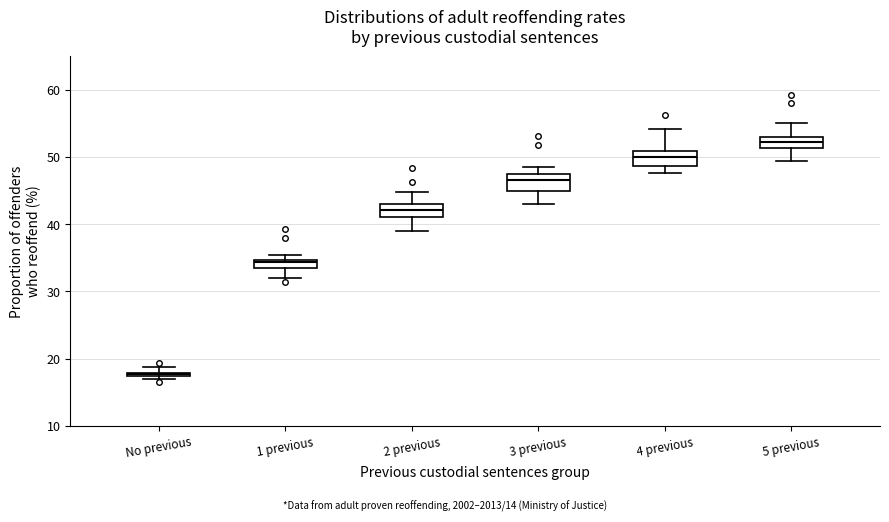

Where is the upper edge of the box for No previous on the y-axis? The values are not printed on the chart, so give them approximately, as read against the axis.

18